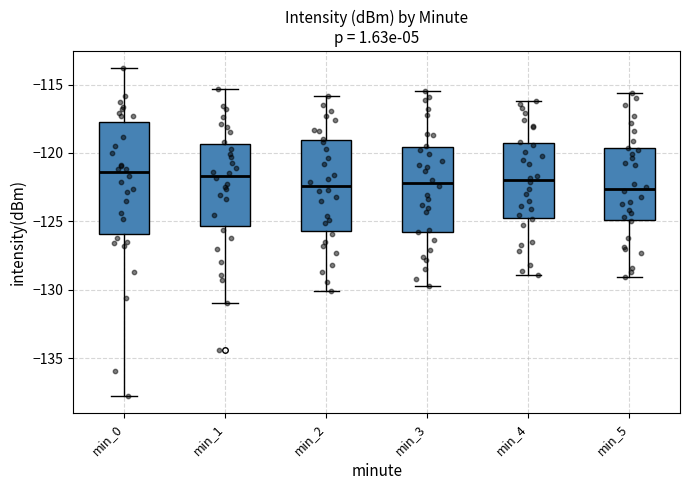

Which box is the tallest, from its lower edge to its upper edge?

min_0